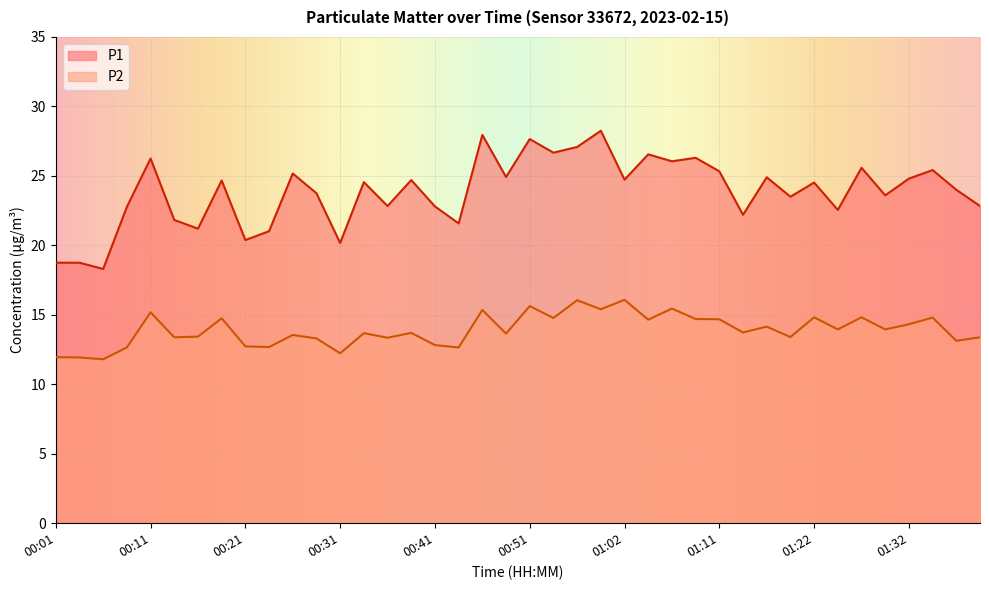

How many series are shown in this chart?

2